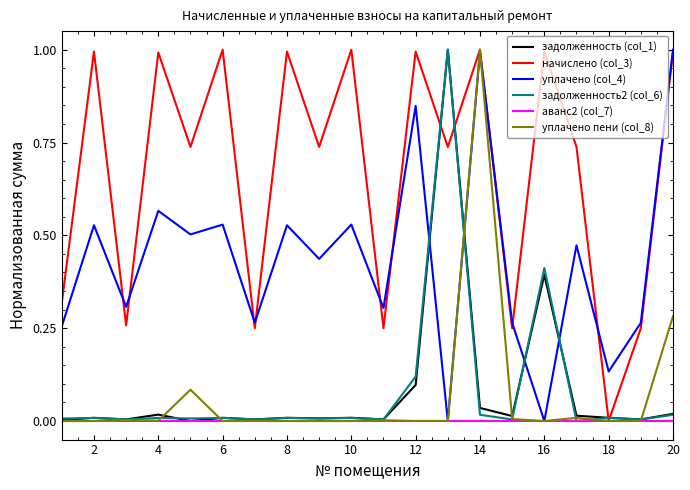

Which series has the largest total across all categories?

начислено (col_3)